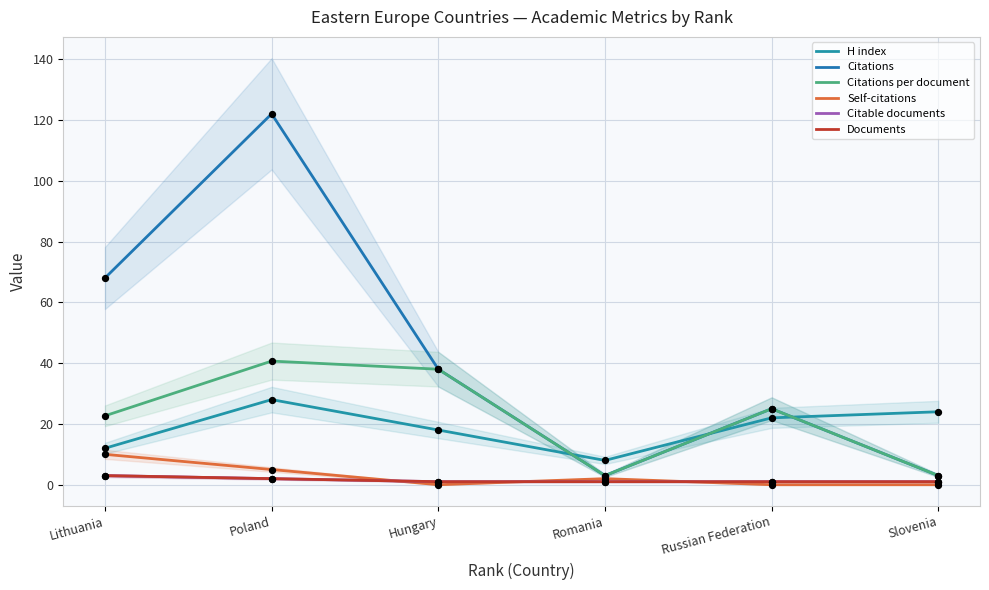

What is the total value across all series at Romania?

18.0